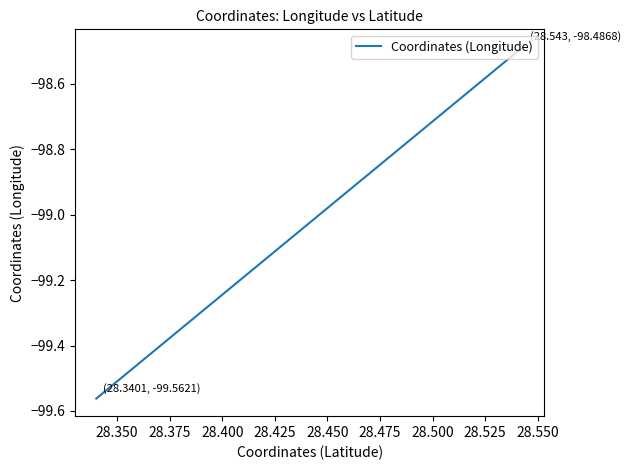

What is the sum of all values?

-198.0